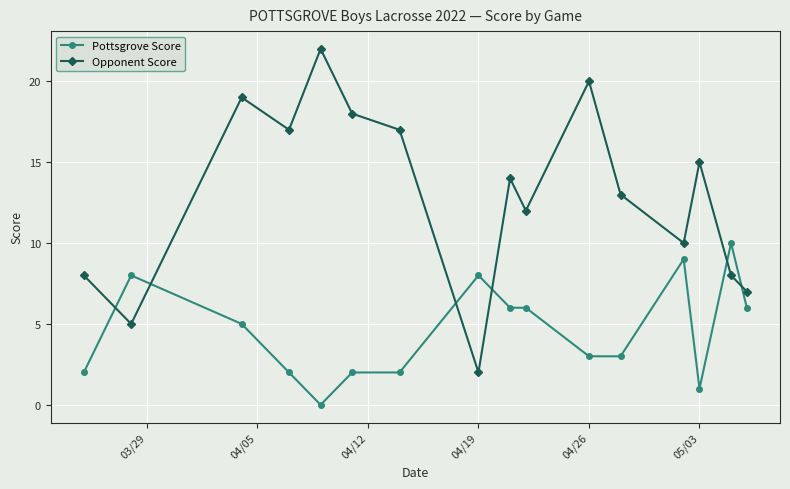

Which series has the largest total across all categories?

Opponent Score